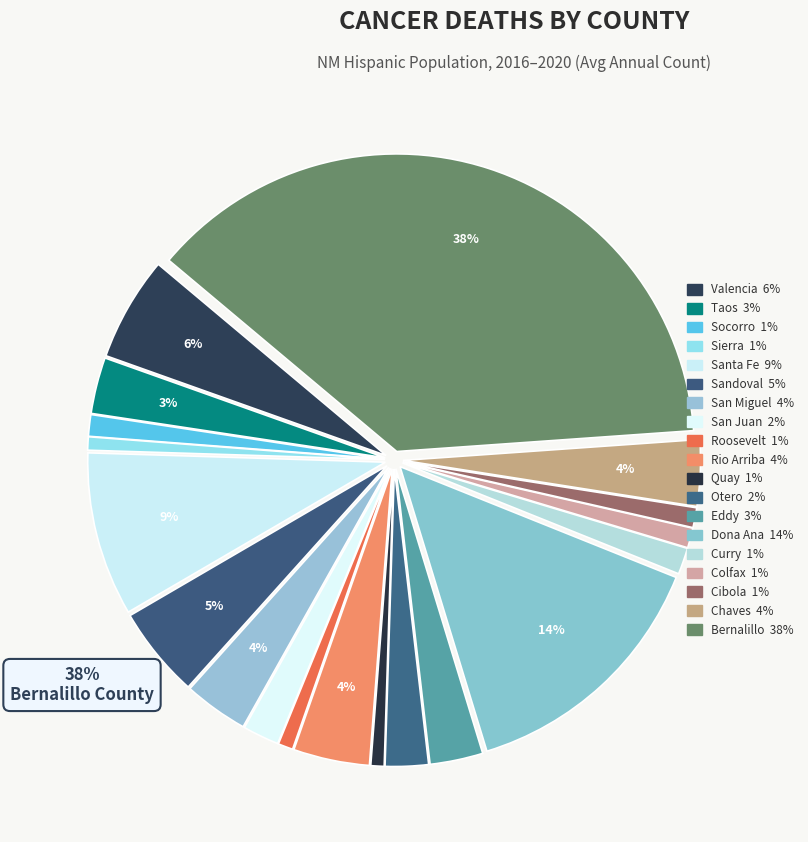

To the nearest percent, what is the average slice percentage?

5%